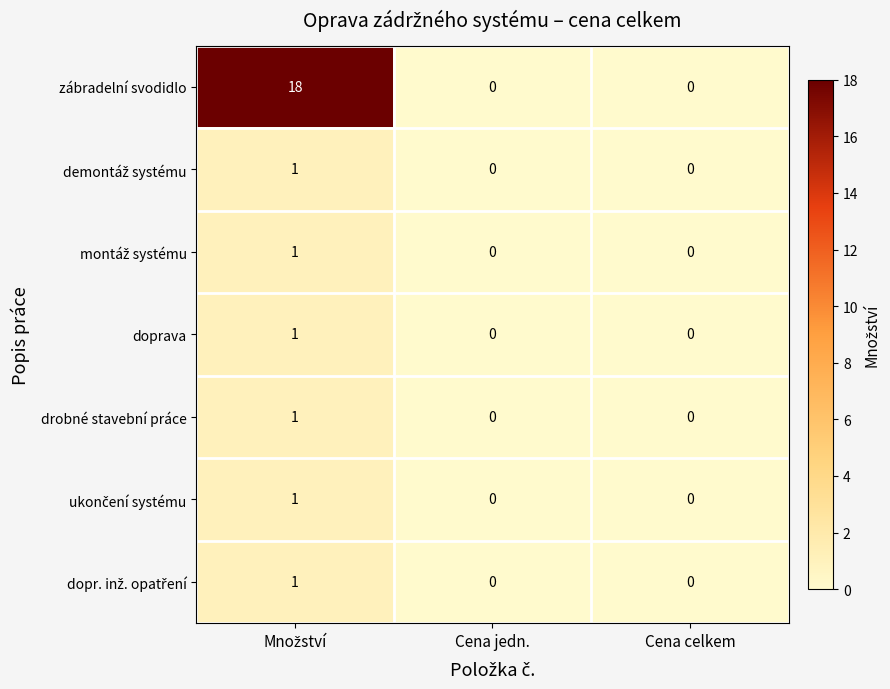

Is it true that zábradelní svodidlo equals 0 at Cena jedn.?

True